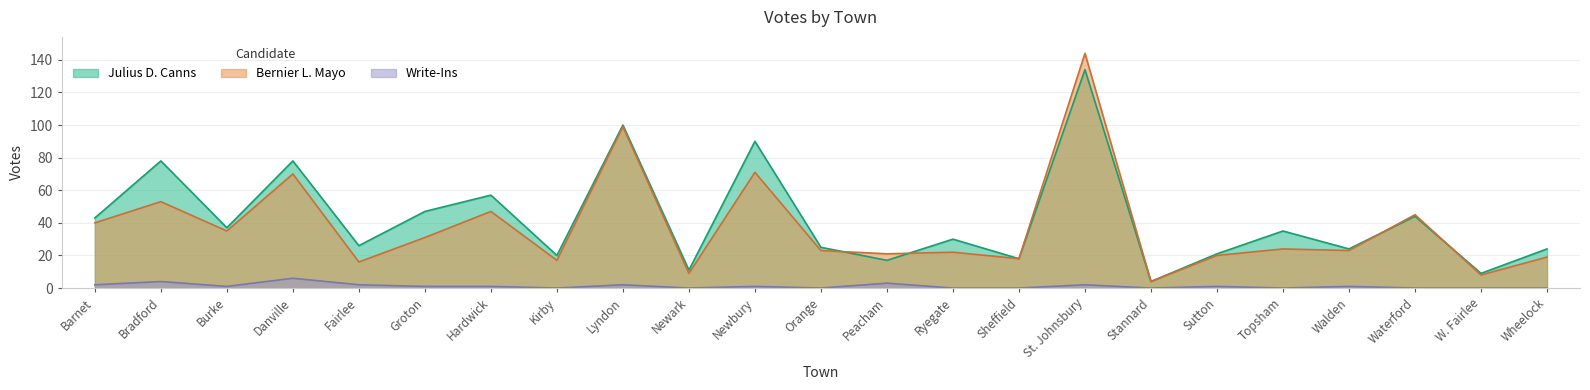

Which category has the highest value across all series?

St. Johnsbury